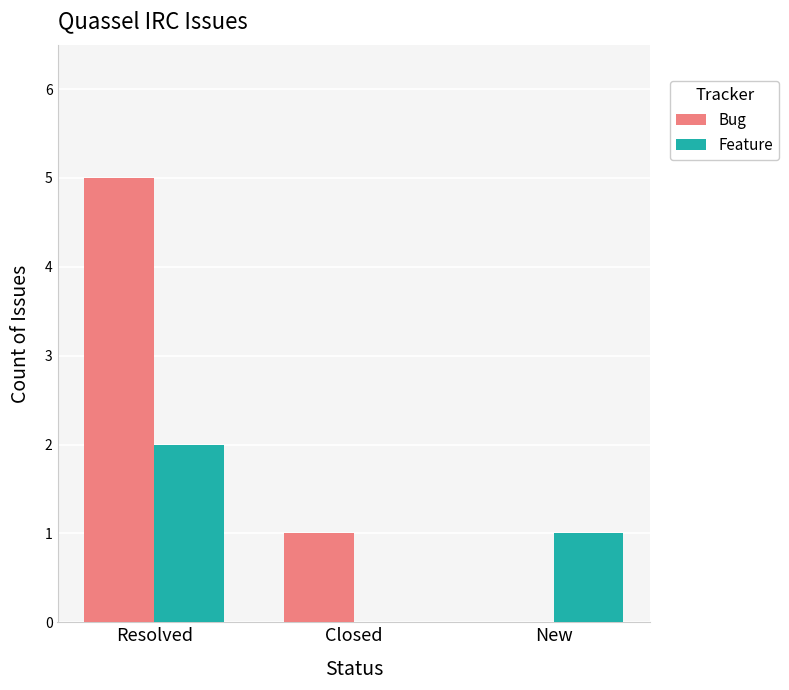

The value of Feature at Closed is -1. True or false?

False